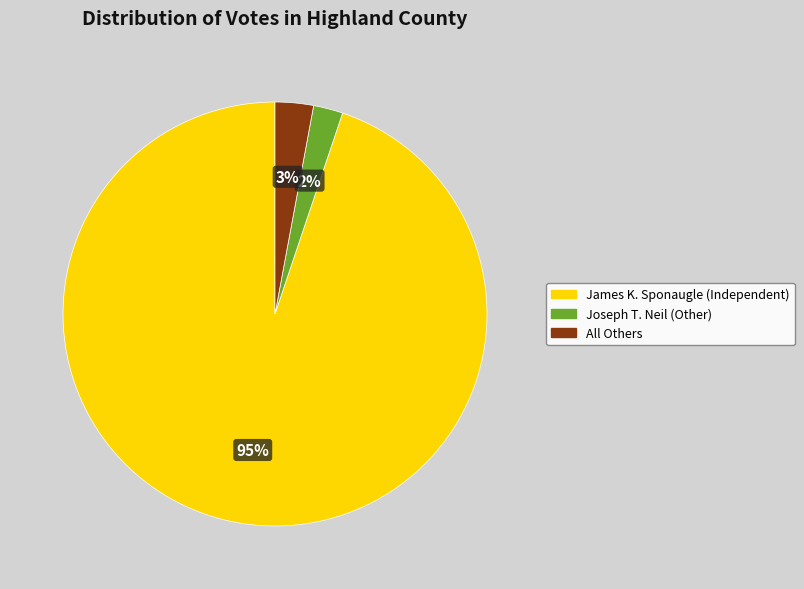

Which category accounts for the majority?

James K. Sponaugle (Independent)